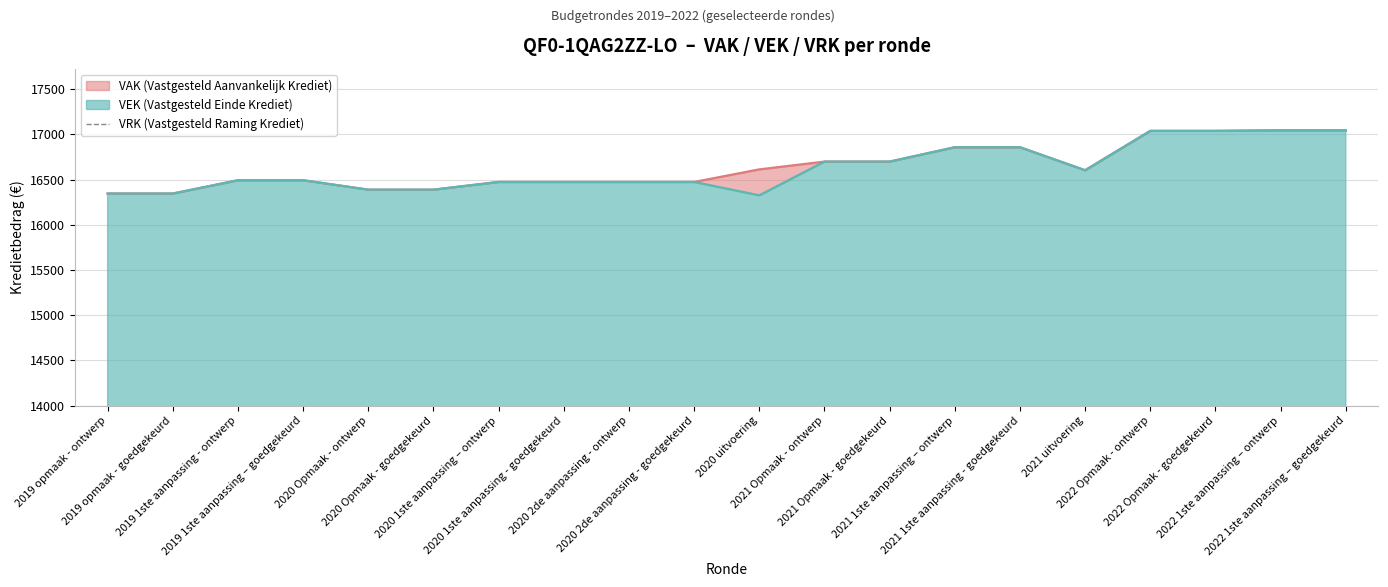

Reading right to left, what are all the values shown in this chart?

17045	17045	17039	17039	16603	16858	16858	16699	16699	16326	16474	16474	16474	16474	16389	16389	16493	16493	16346	16346